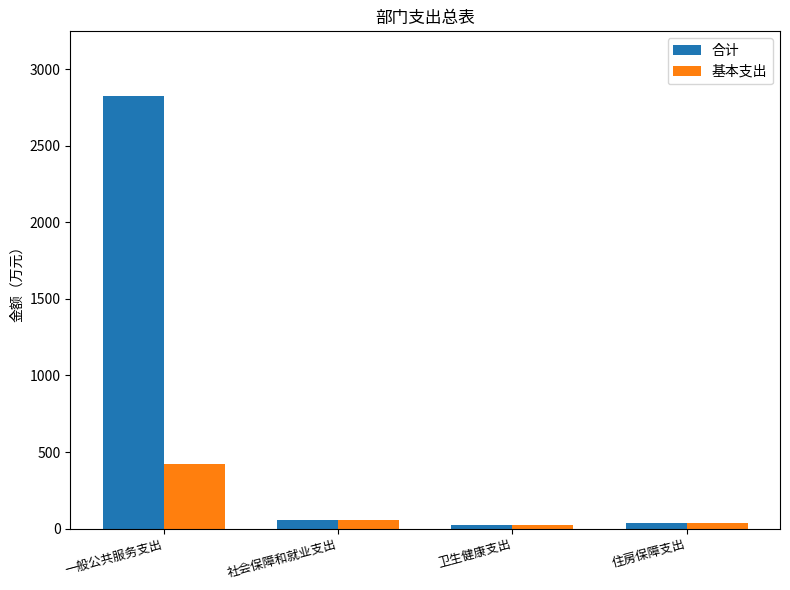

How many data points in 合计 are above 55?

2